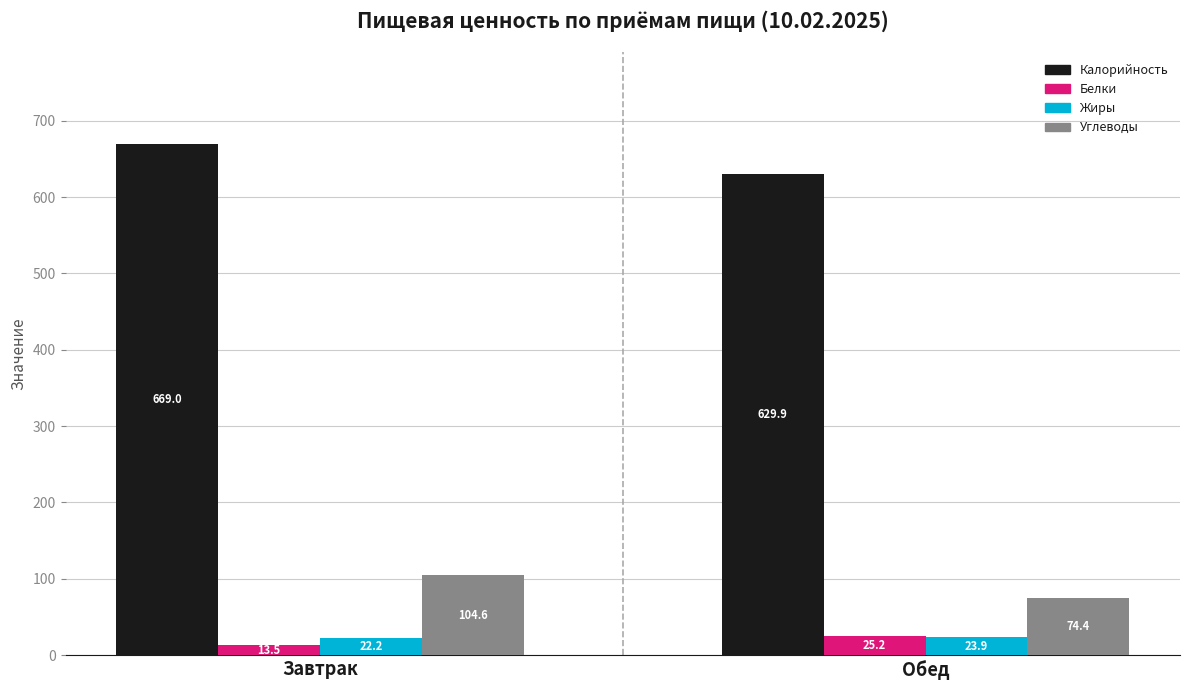

How many bars are there in total?

8